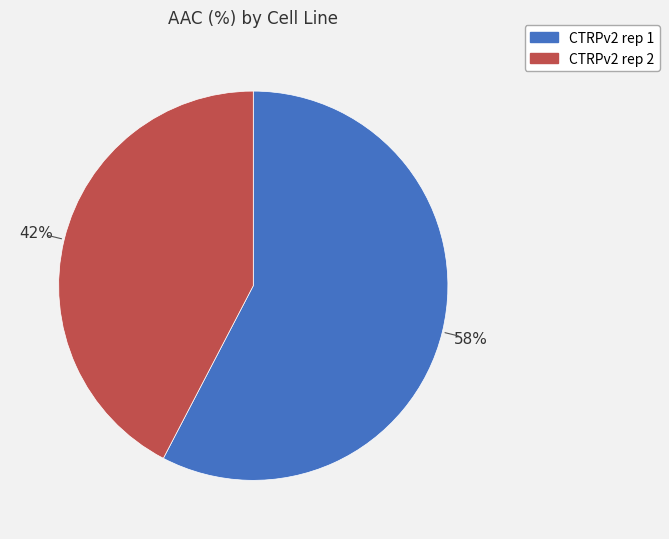

Combined, do CTRPv2 rep 2 and CTRPv2 rep 1 account for over 50%?

Yes